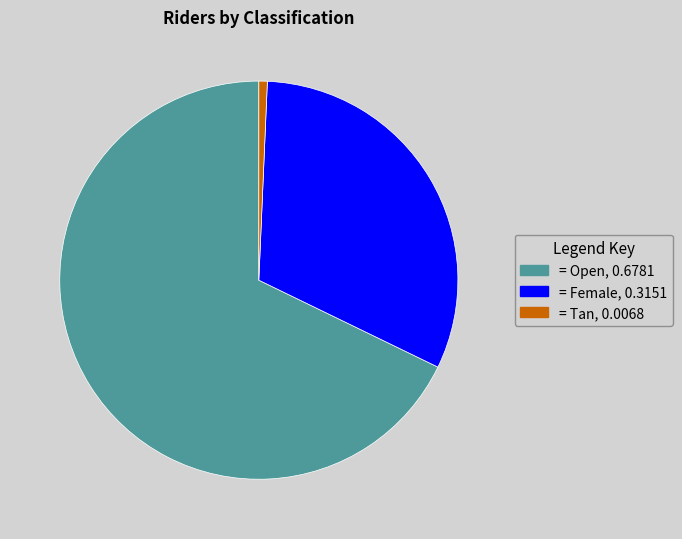

Combined, do = Tan, 0.0068 and = Open, 0.6781 account for over 50%?

Yes